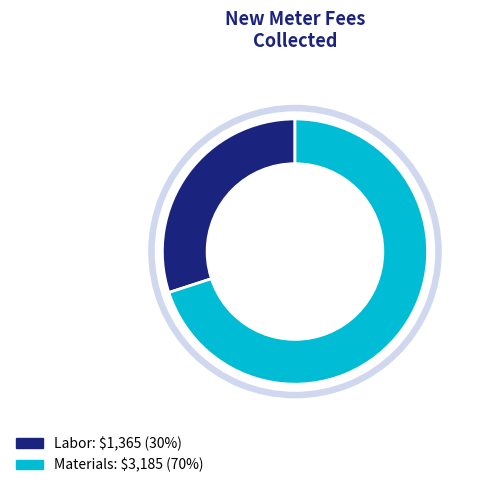

Which slice is the smallest?

Labor